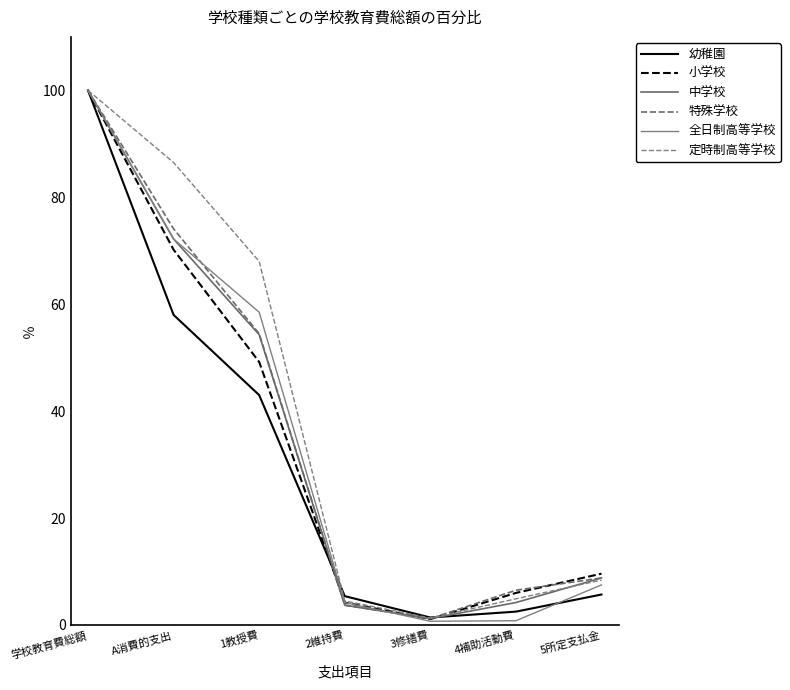

What is the label of the 3rd point from the left?

1教授費